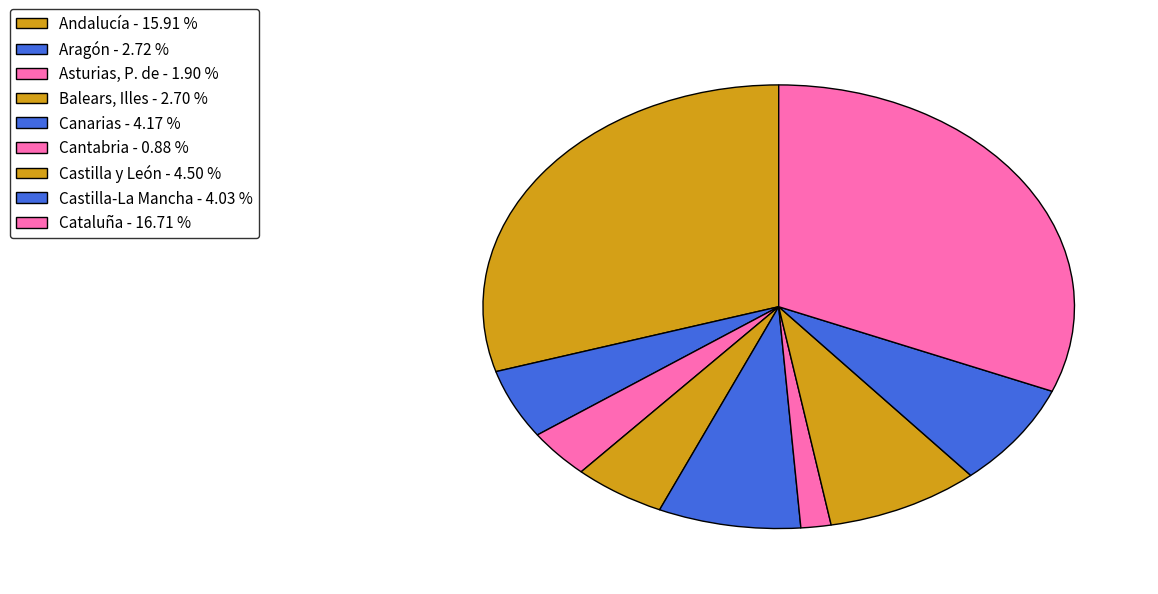

Is the sum of Andalucía and Cataluña greater than half?

Yes